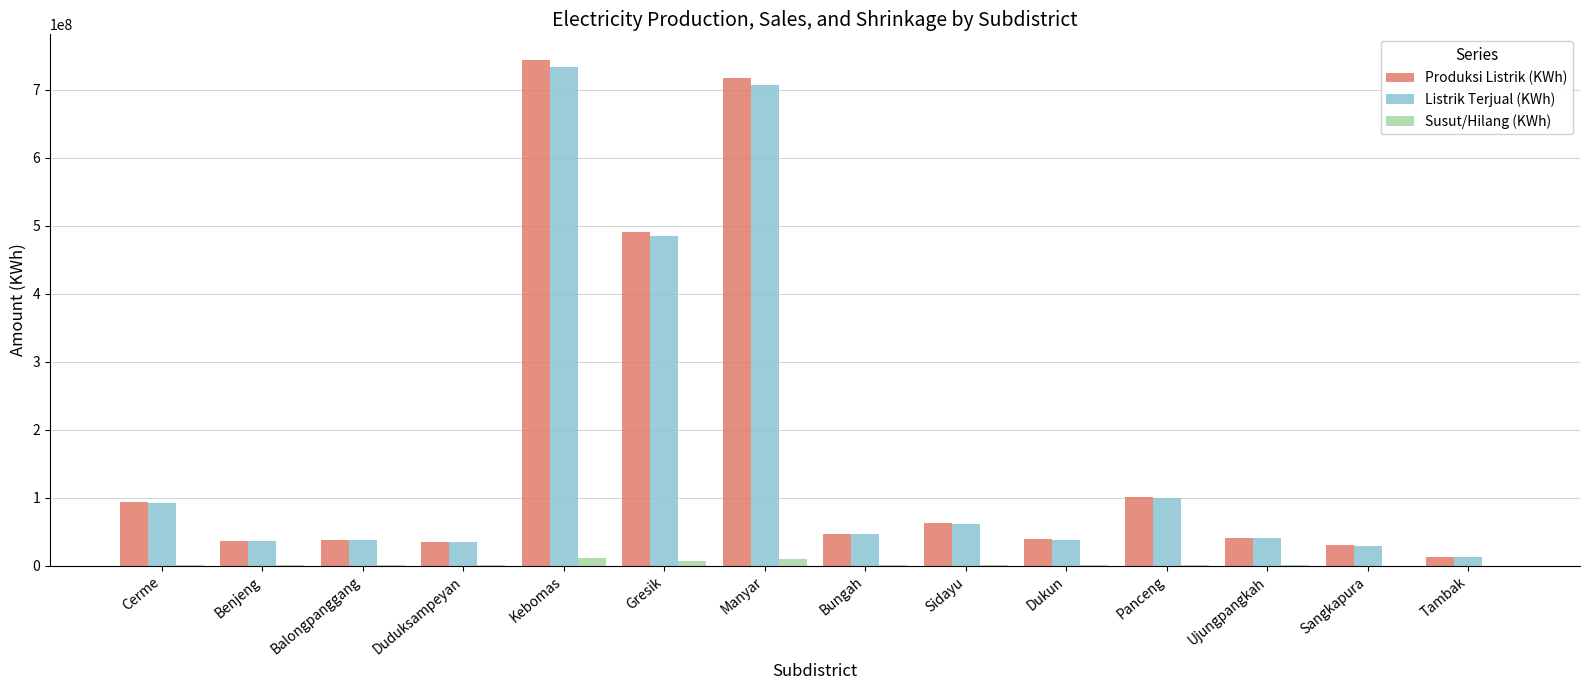

Between Kebomas and Gresik, which series saw the biggest shift?

Produksi Listrik (KWh)